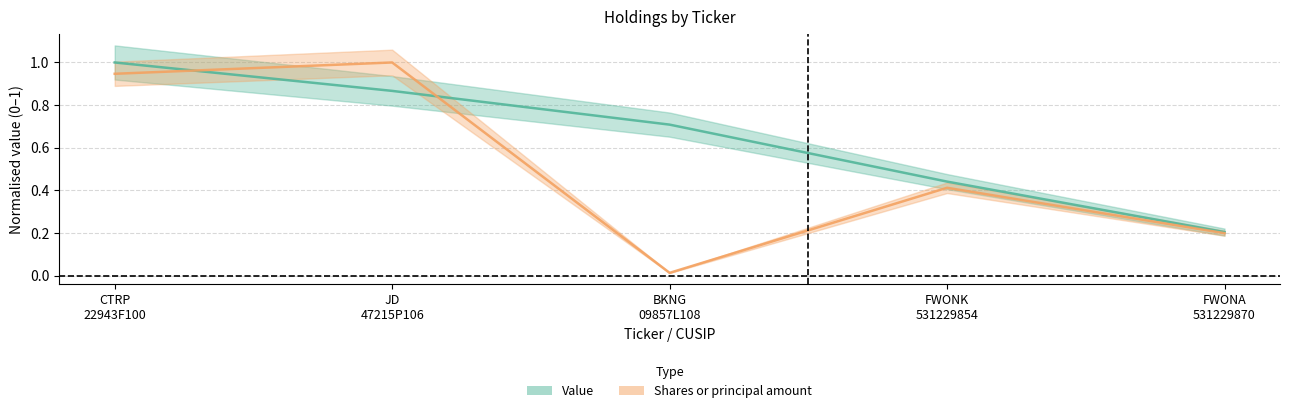

What is the sum of the Shares or principal amount values at FWONK
531229854 and CTRP
22943F100?

1.4